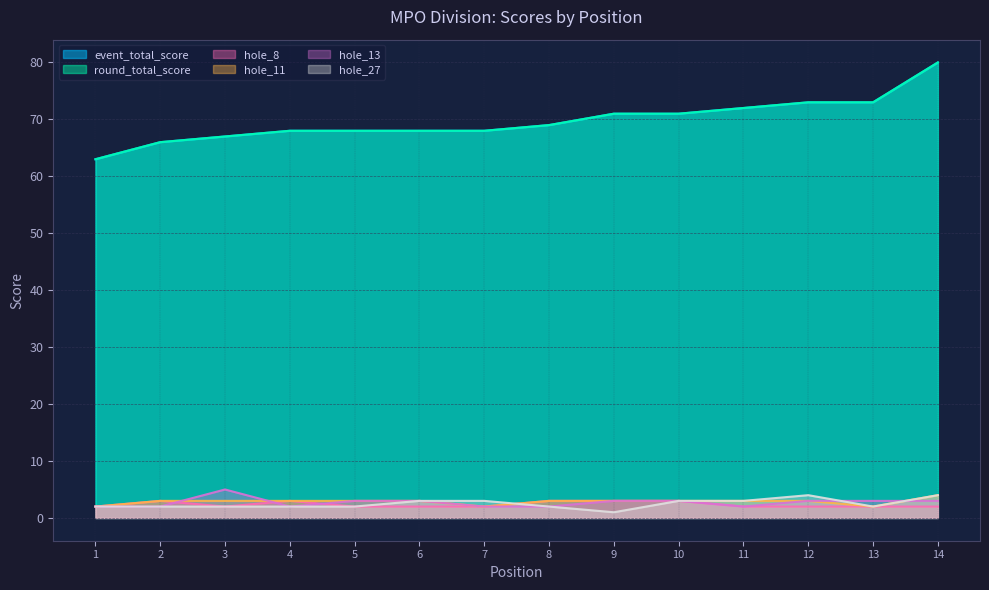

Count the hole_13 values in the range 2 to 3.

13